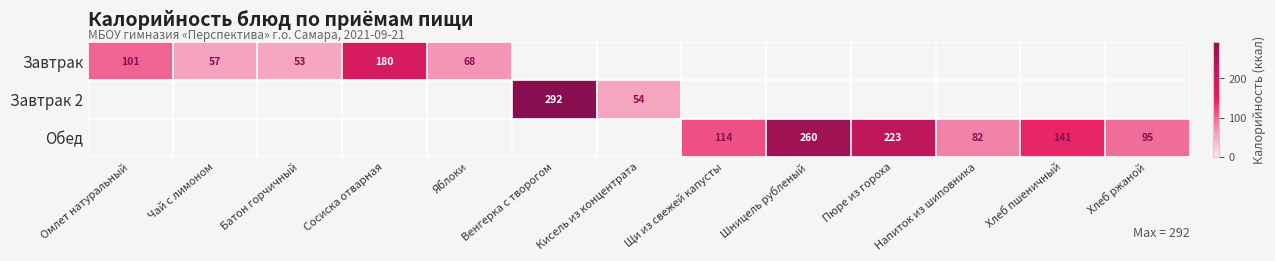

True or false: Завтрак has a value of 59.6 at Сосиска отварная.

False